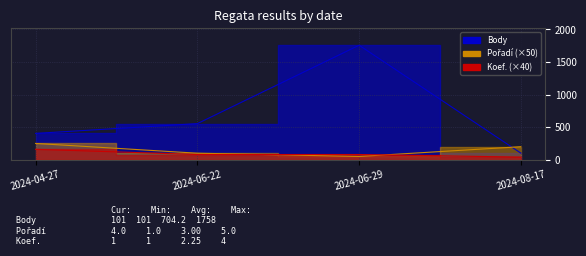

What is the average value of the Body series?

704